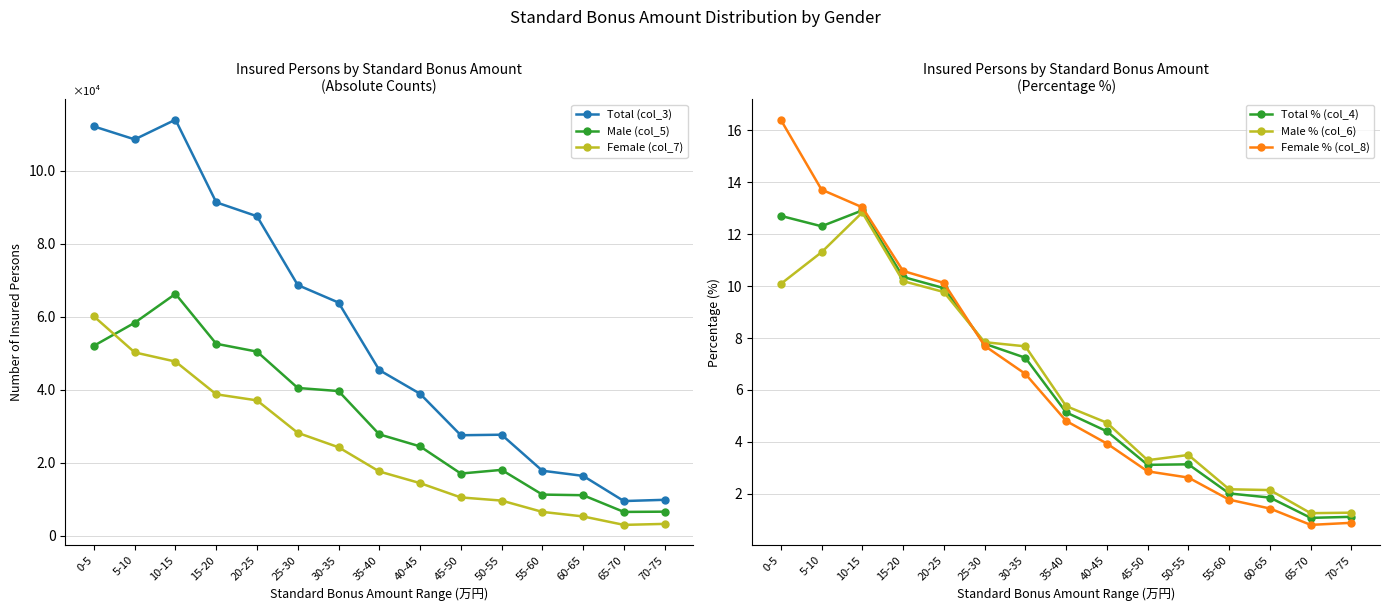

At how many categories does at least one series exceed 90073?

4